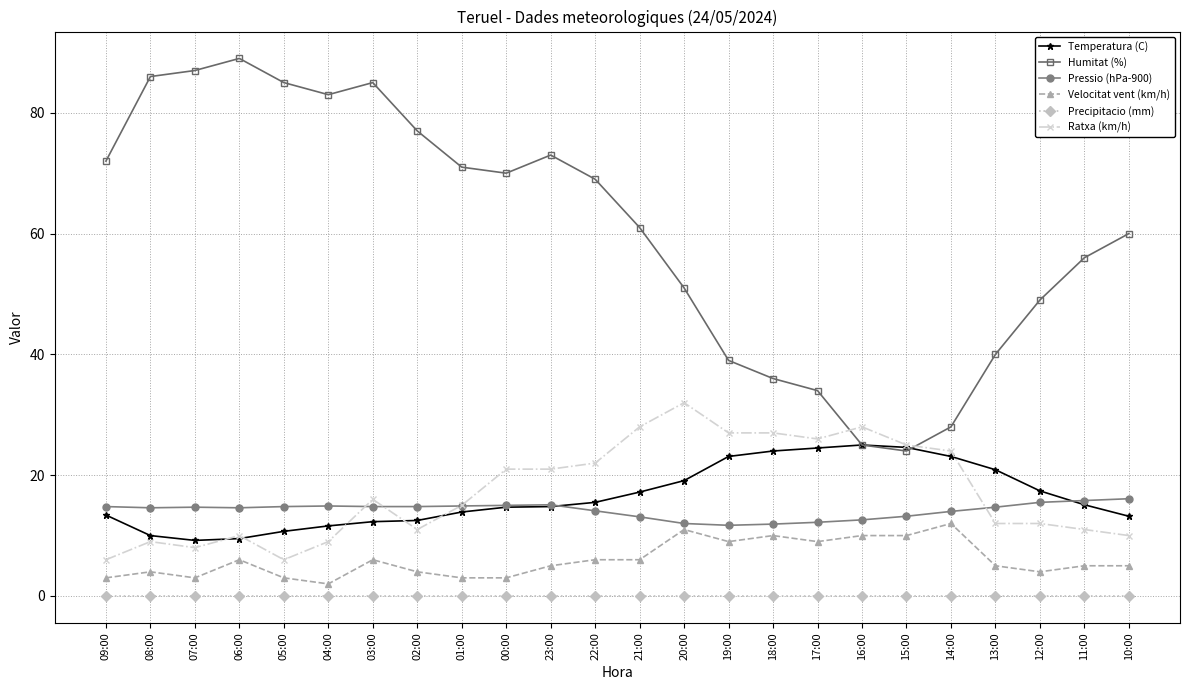

Which category has the highest value across all series?

06:00